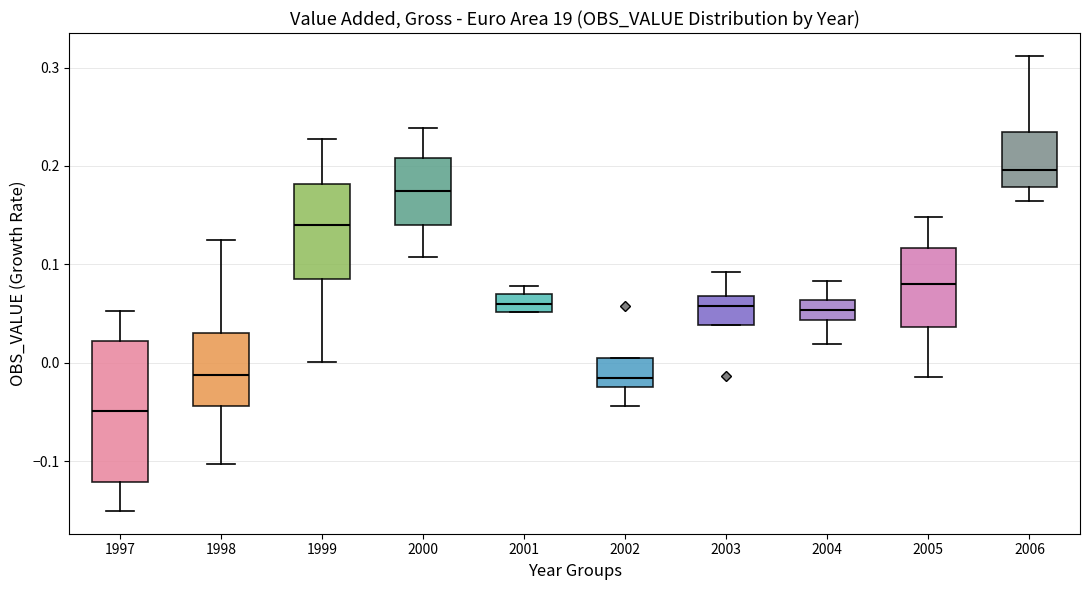

Where is the upper edge of the box at x = 1997 on the y-axis? The values are not printed on the chart, so give them approximately, as read against the axis.

0.02